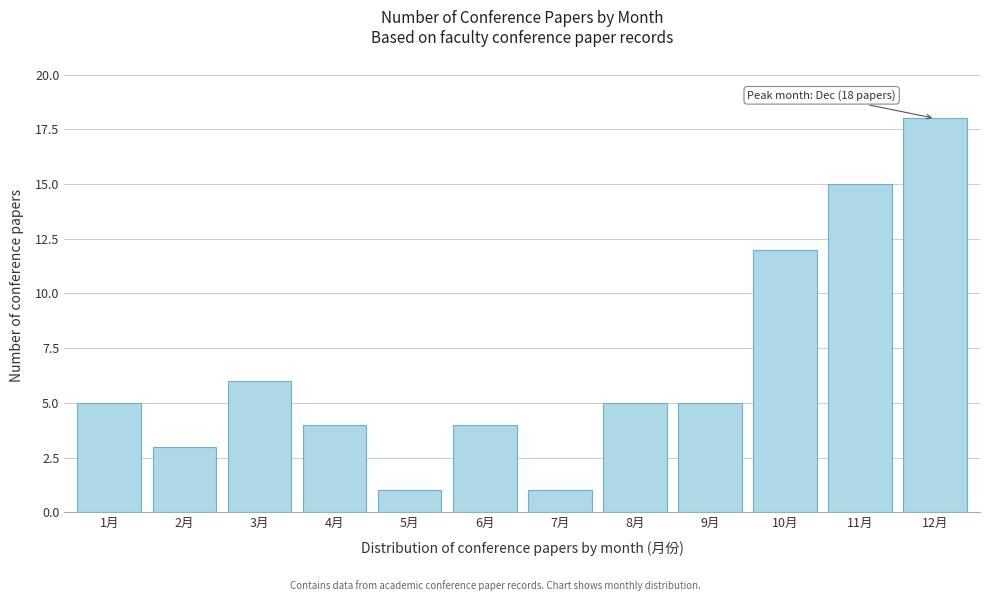

Reading left to right, list all the values displayed in this chart.

5	3	6	4	1	4	1	5	5	12	15	18